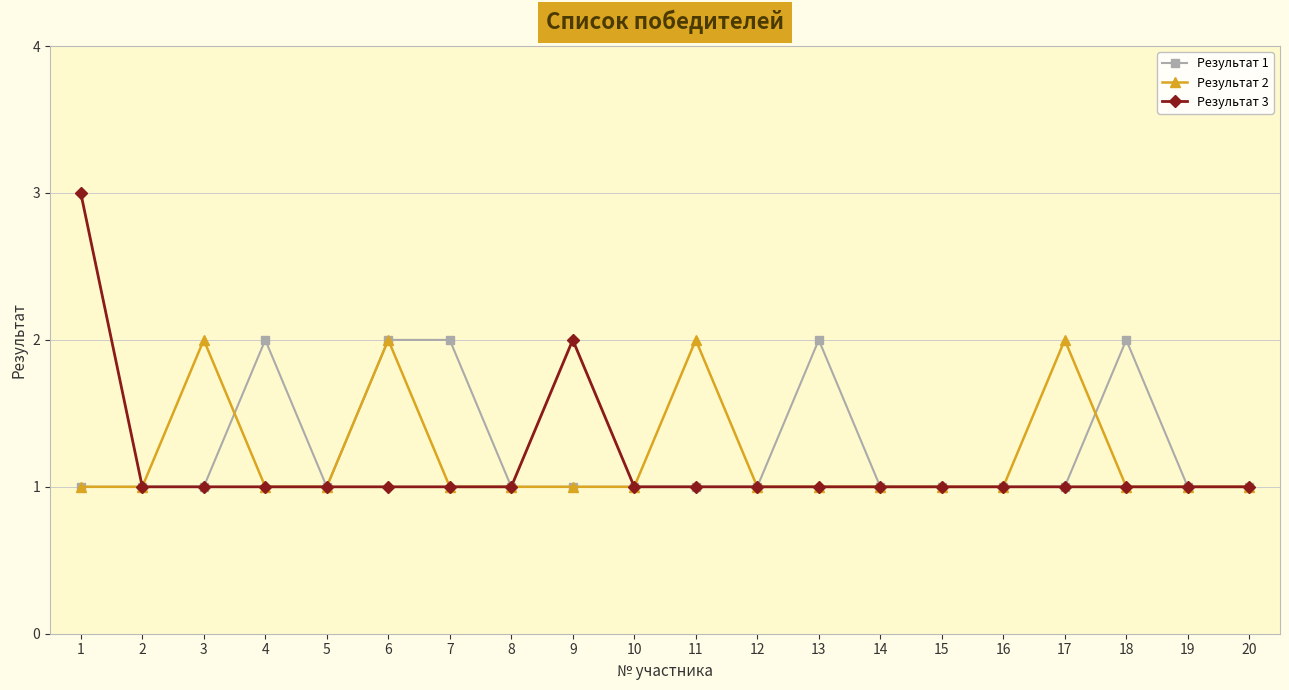

Is the value of Результат 1 at 8 greater than the value of Результат 2 at 17?

No